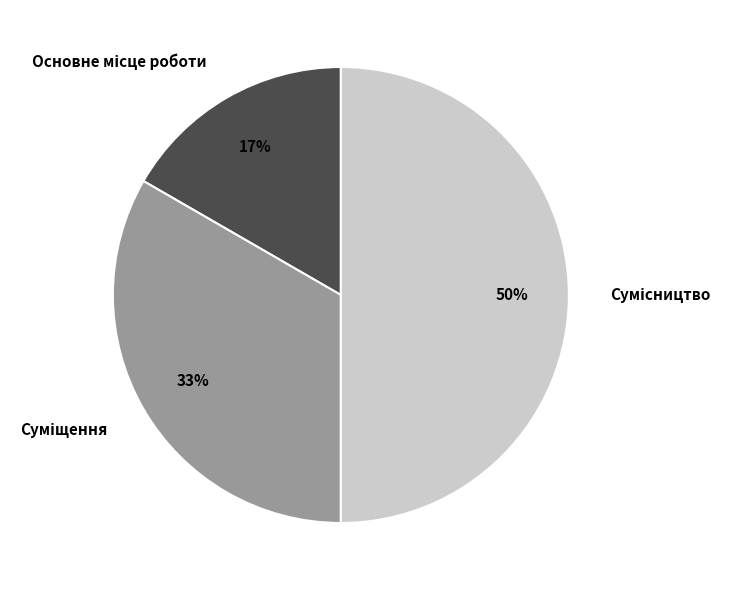

To the nearest percent, what is the difference between the largest and smallest slice percentages?

33%